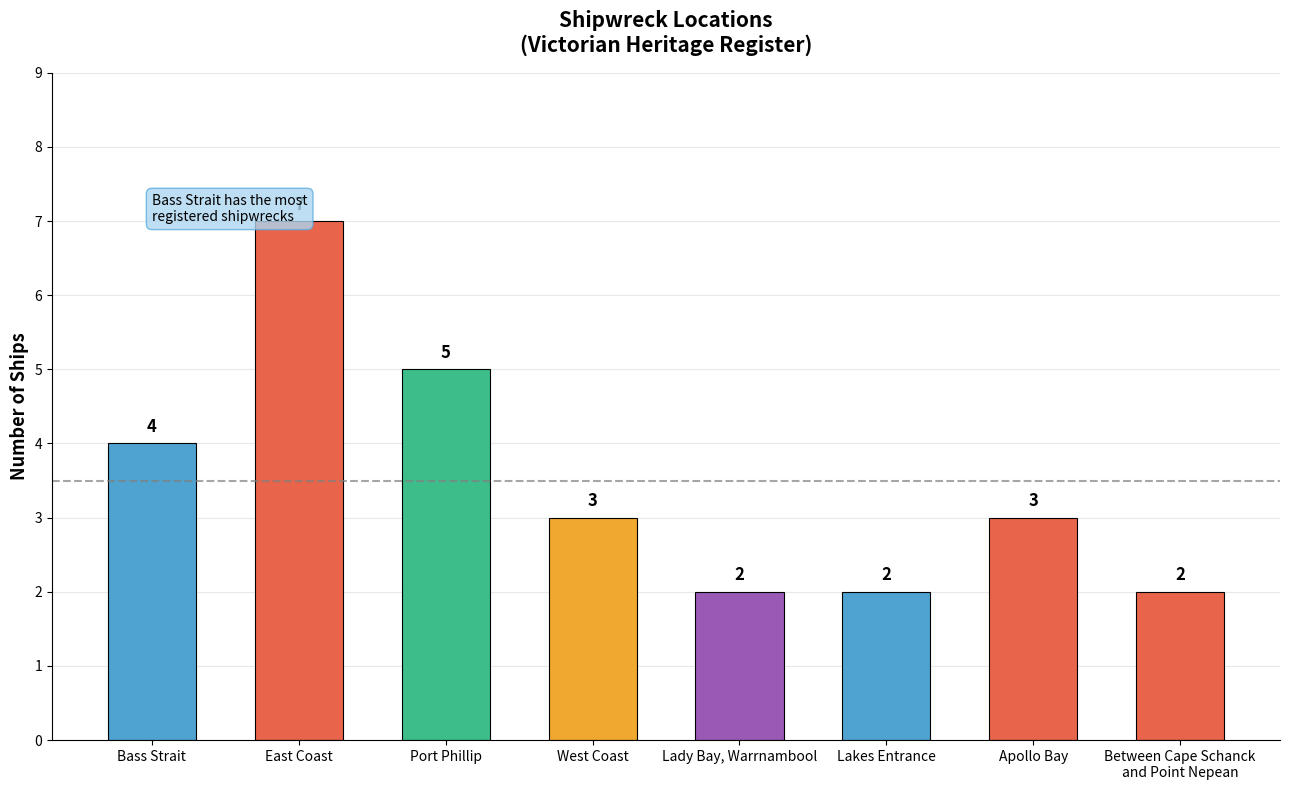

What is the value of the 6th bar from the left?

2